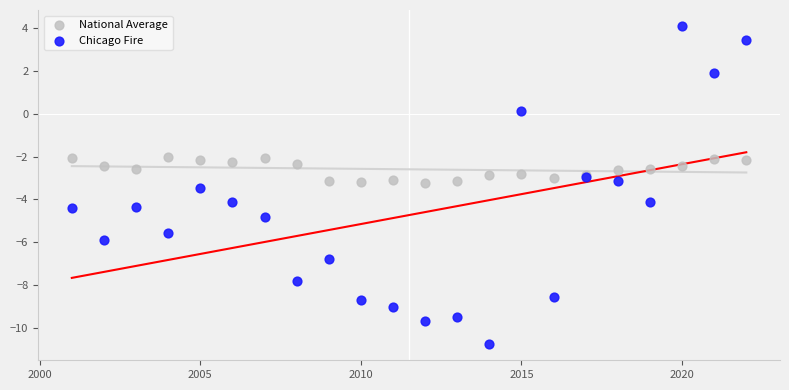

Which series has the widest spread of Y values?

Chicago Fire